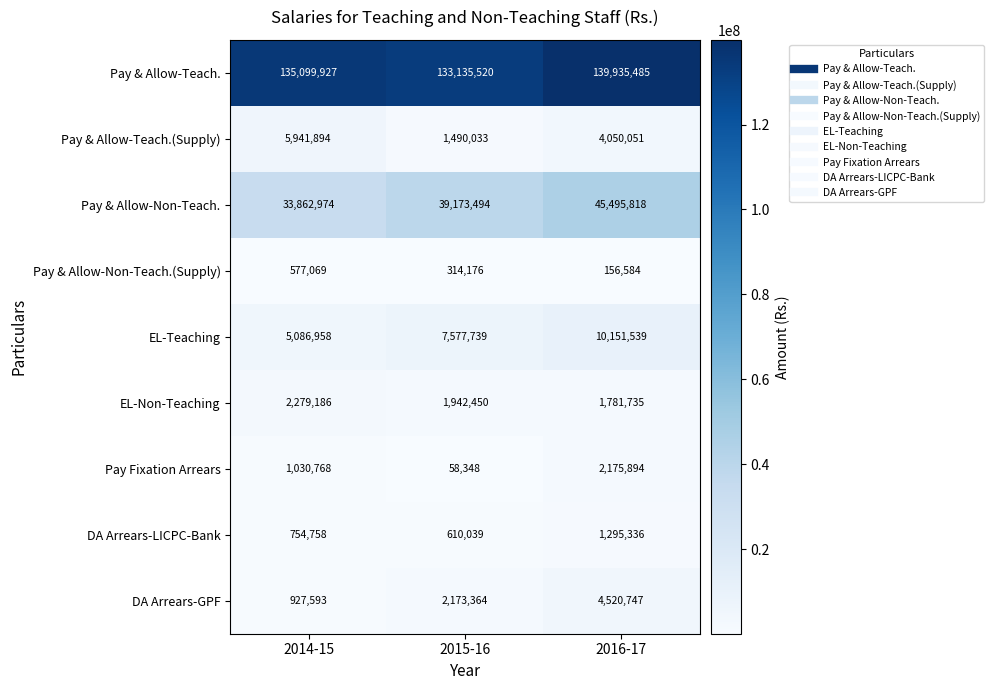

Where is EL-Non-Teaching nearest to the value 2030460?

2015-16